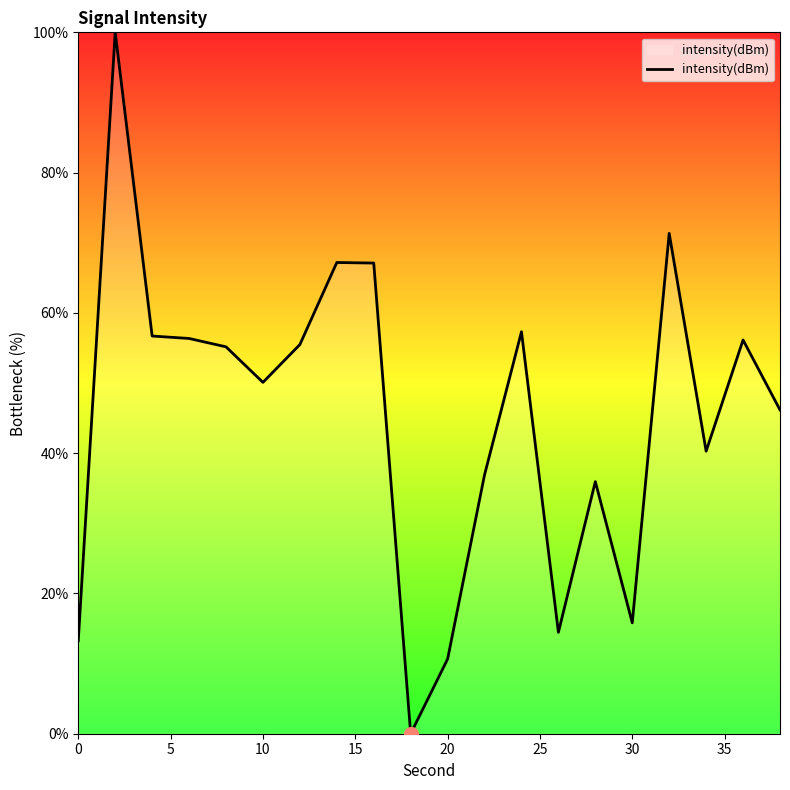

What is the difference between the maximum and minimum values?

100.0